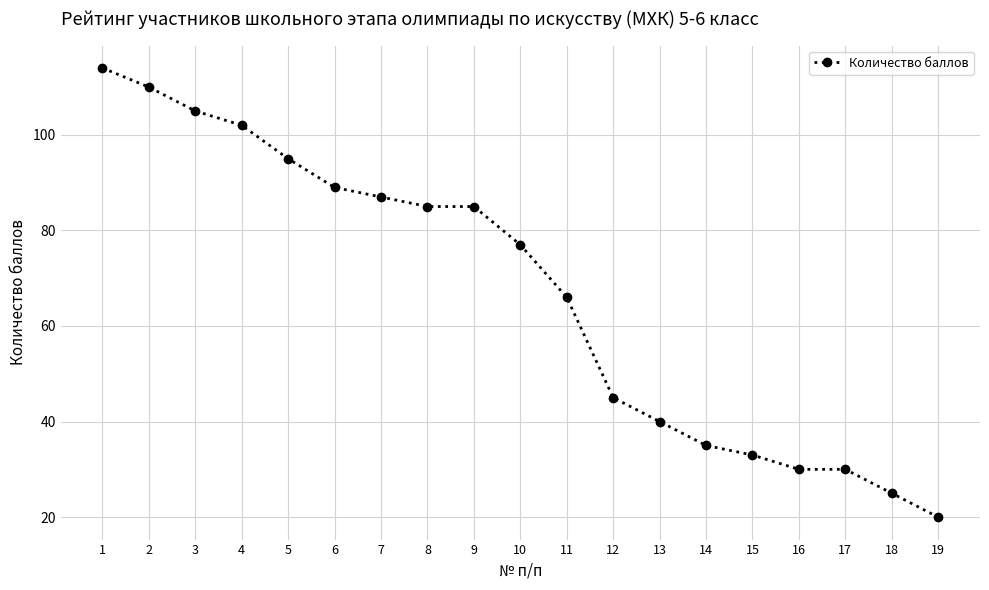

The chart shows a value of 157 at 2. True or false?

False